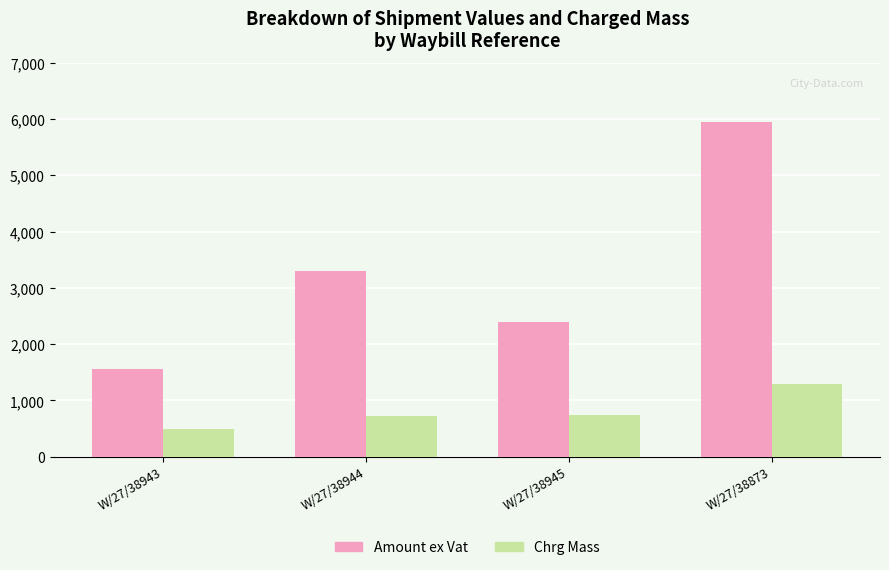

What is the greatest value displayed?

5950.0